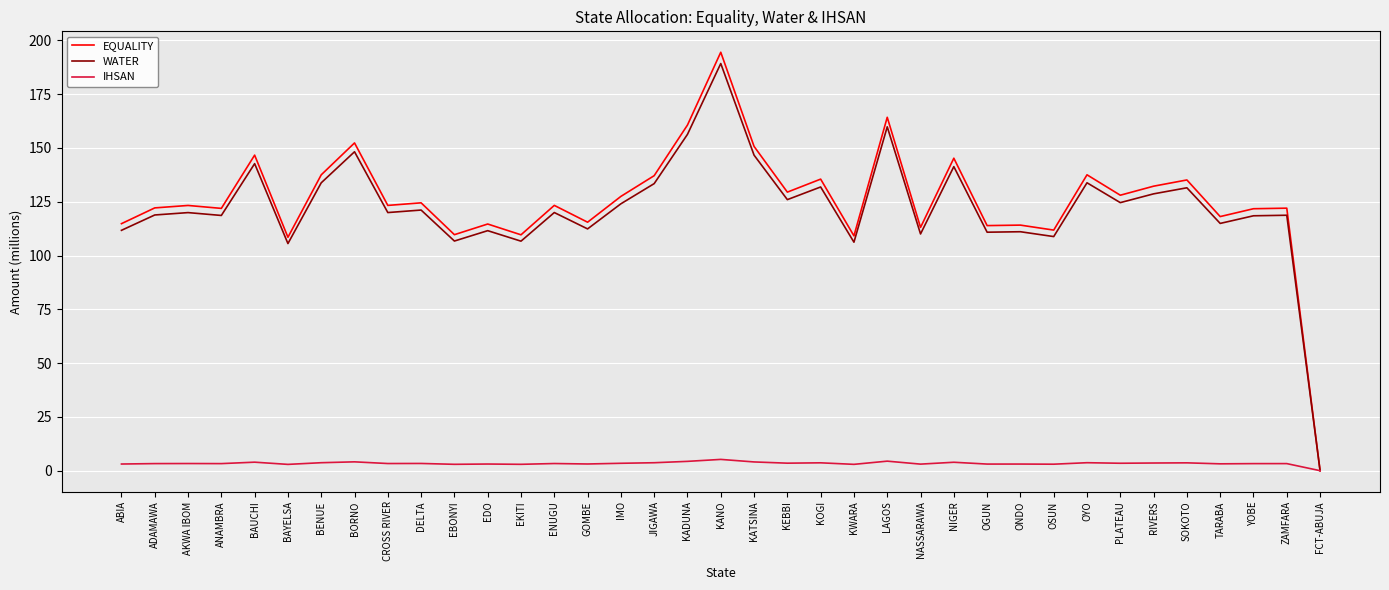

True or false: IHSAN has a value of 3.6 at SOKOTO.

True